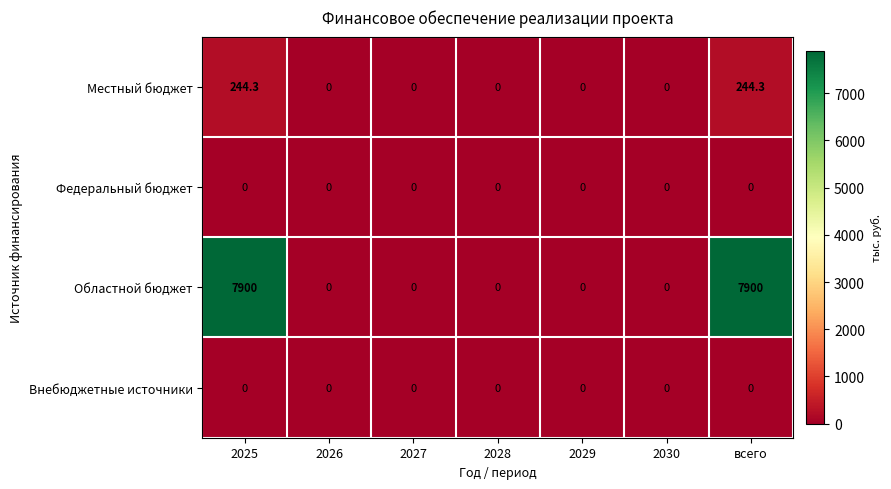

At how many categories does at least one series exceed 4524?

2